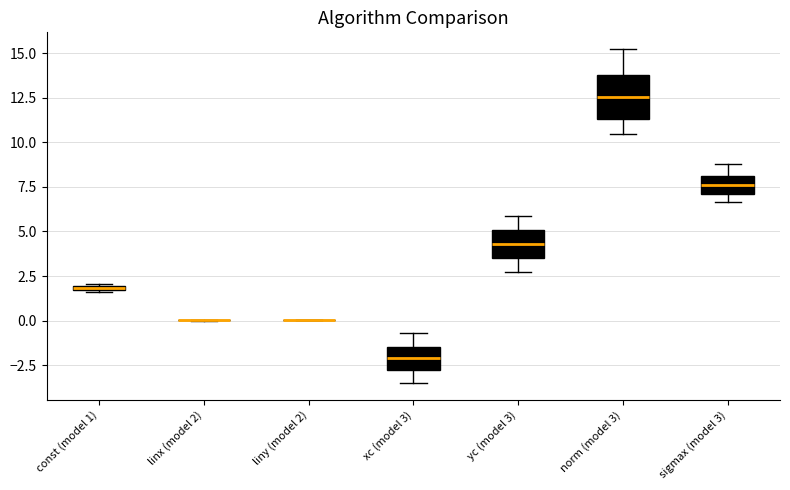

Comparing the boxes themselves (not the whiskers), which one is the tallest?

norm (model 3)